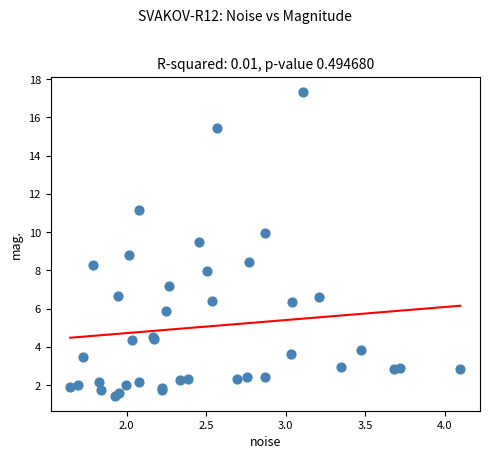

What Y value in the scatter plot is closest to 9?

8.8